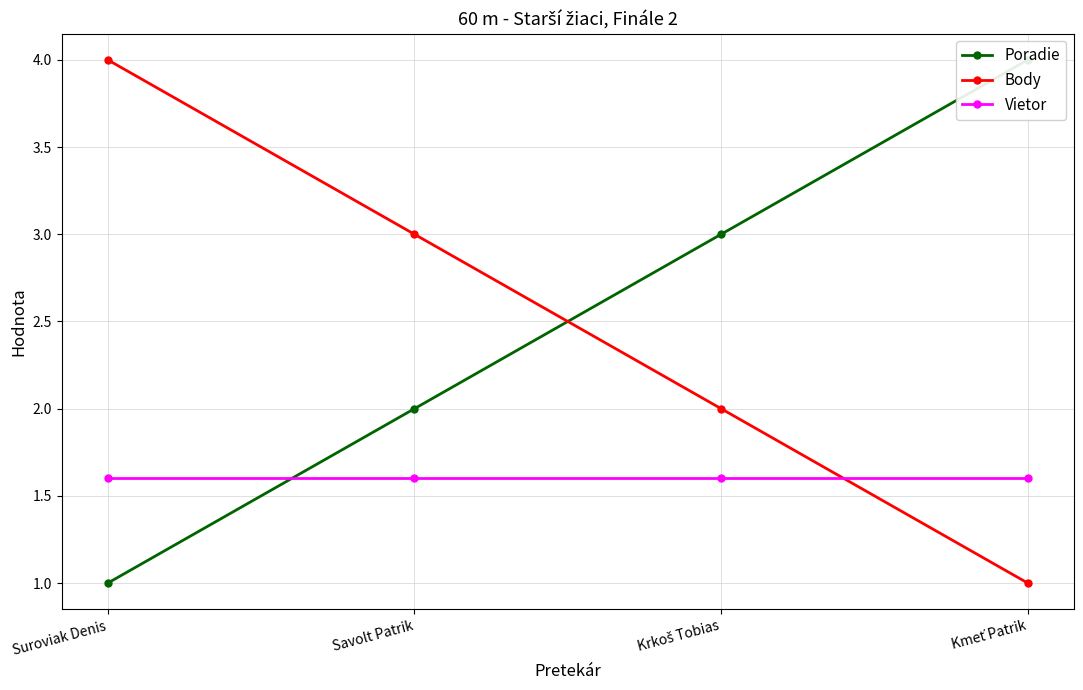

What position from the right is Savolt Patrik?

3